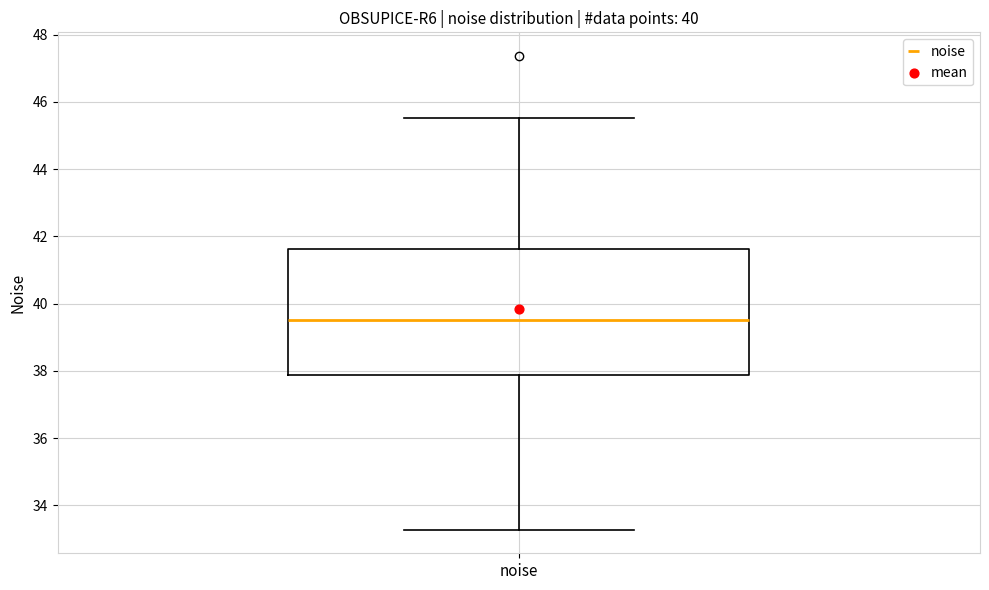

Where does the lower whisker of the box for noise end on the y-axis? The values are not printed on the chart, so give them approximately, as read against the axis.

33.2